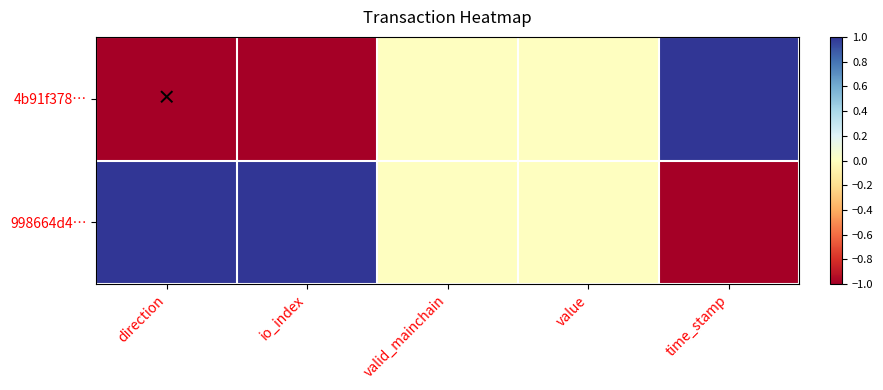

At which category does the chart reach its minimum across all series?

direction